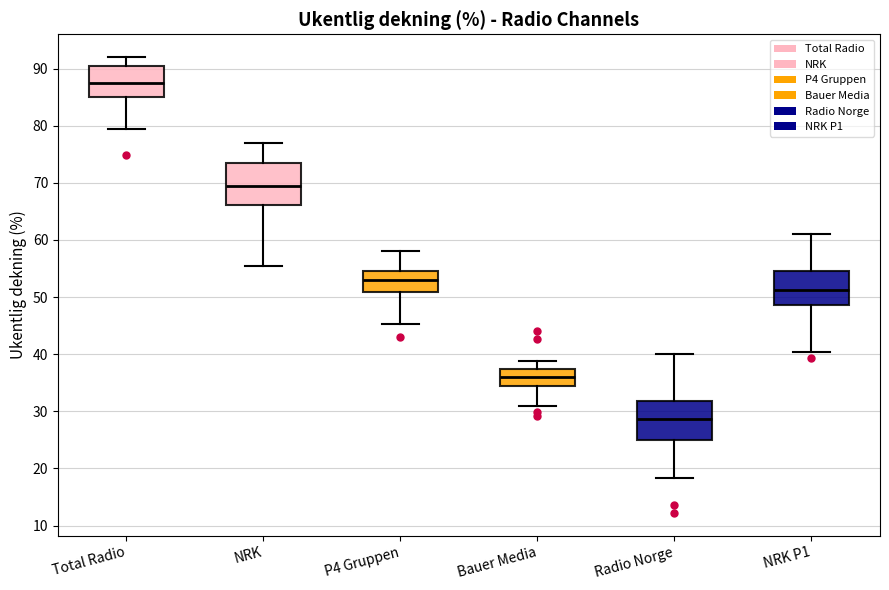

Reading left to right, transcribe this box plot: for each box, give where its median line is, the range the box spans, and where its two whiskers end, as read against the y-axis. The values are not printed on the chart, so give them approximately, as read against the axis.

Total Radio: median 87, box 85 to 90, whiskers 79 to 92
NRK: median 70, box 66 to 73, whiskers 56 to 77
P4 Gruppen: median 53, box 51 to 55, whiskers 45 to 58
Bauer Media: median 36, box 35 to 37, whiskers 31 to 39
Radio Norge: median 29, box 25 to 32, whiskers 18 to 40
NRK P1: median 51, box 49 to 55, whiskers 40 to 61